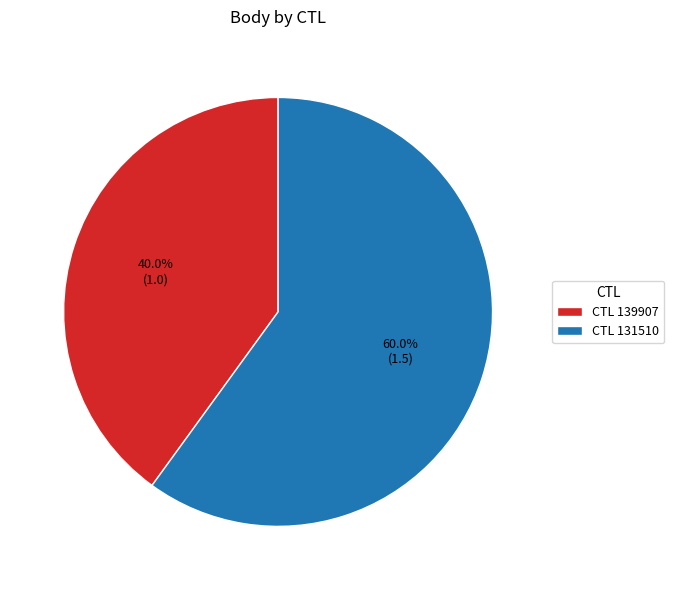

Which slice is the largest?

CTL 131510